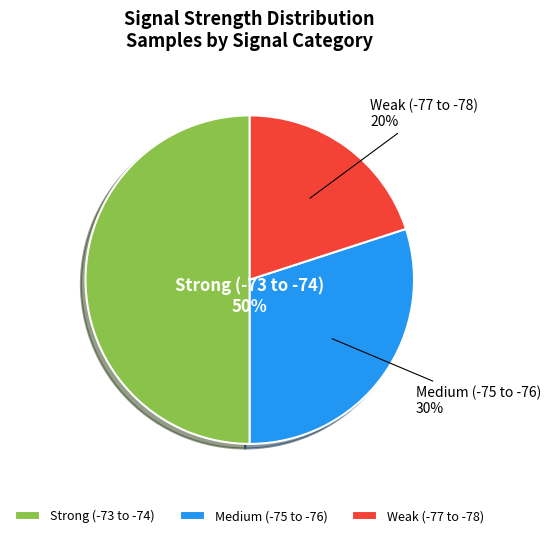

Which slice represents more than half of the pie?

Strong (-73 to -74)